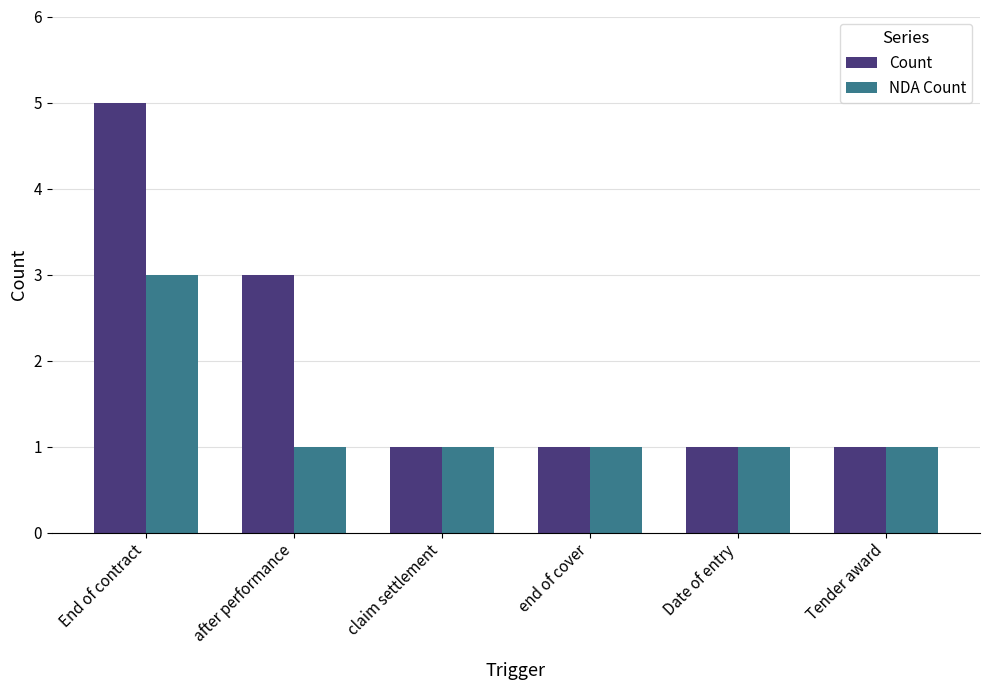

Rank the series by their average value, from lowest to highest.

NDA Count, Count